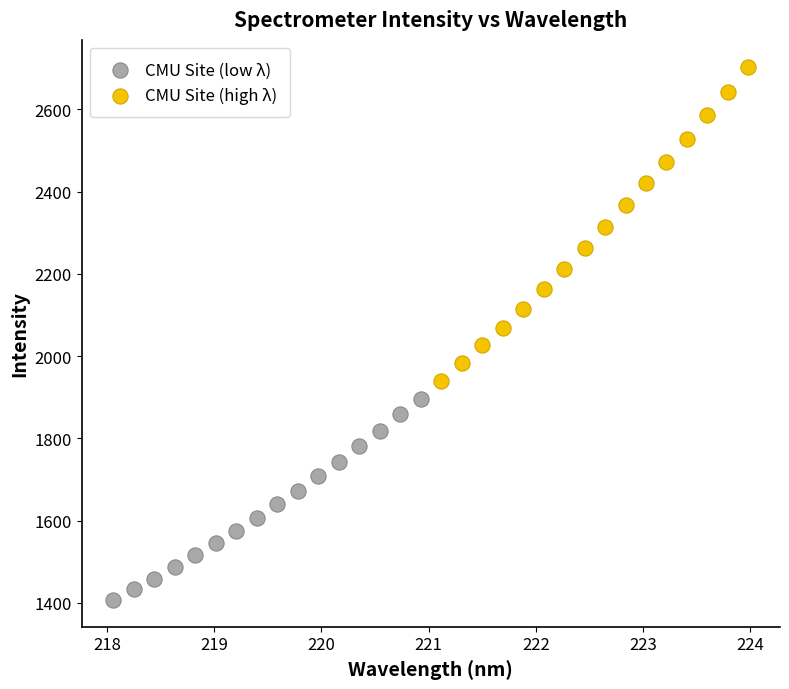

Which series has the largest Y range (max minus min)?

CMU Site (high λ)